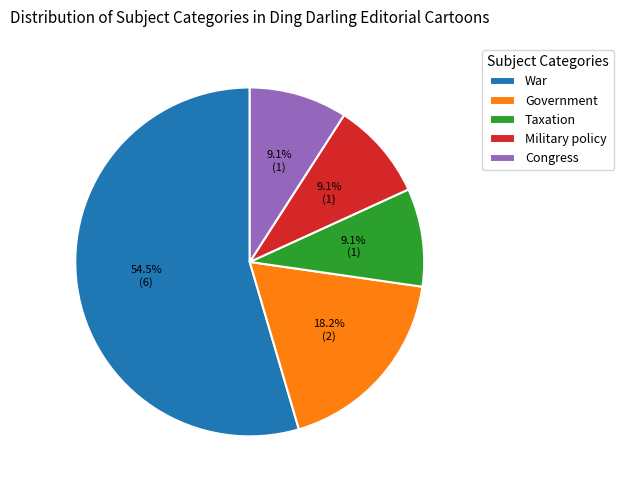

Is it true that Congress is 9% of the pie?

True